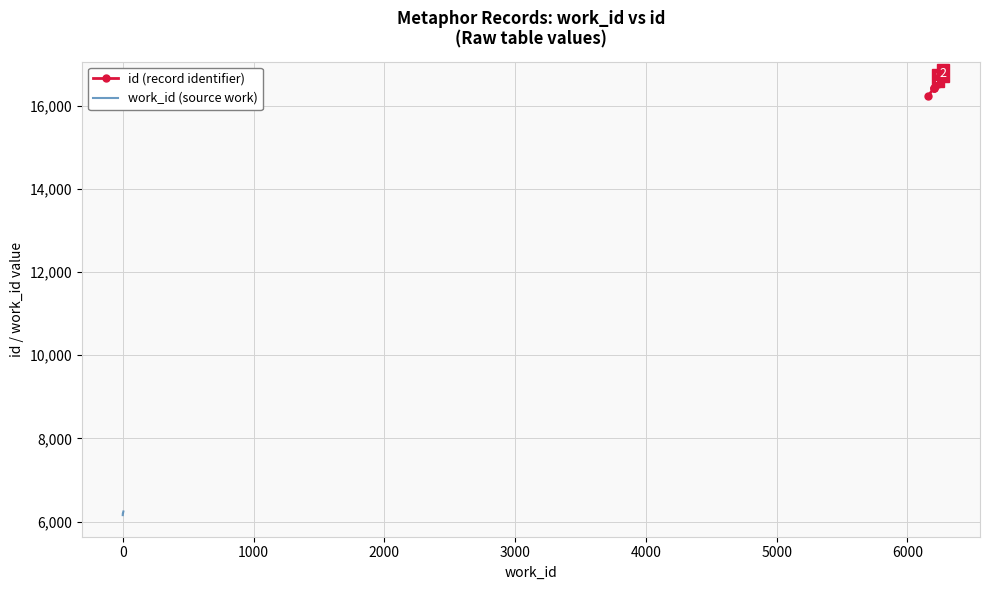

True or false: id (record identifier) and work_id (source work) intersect in this chart.

False